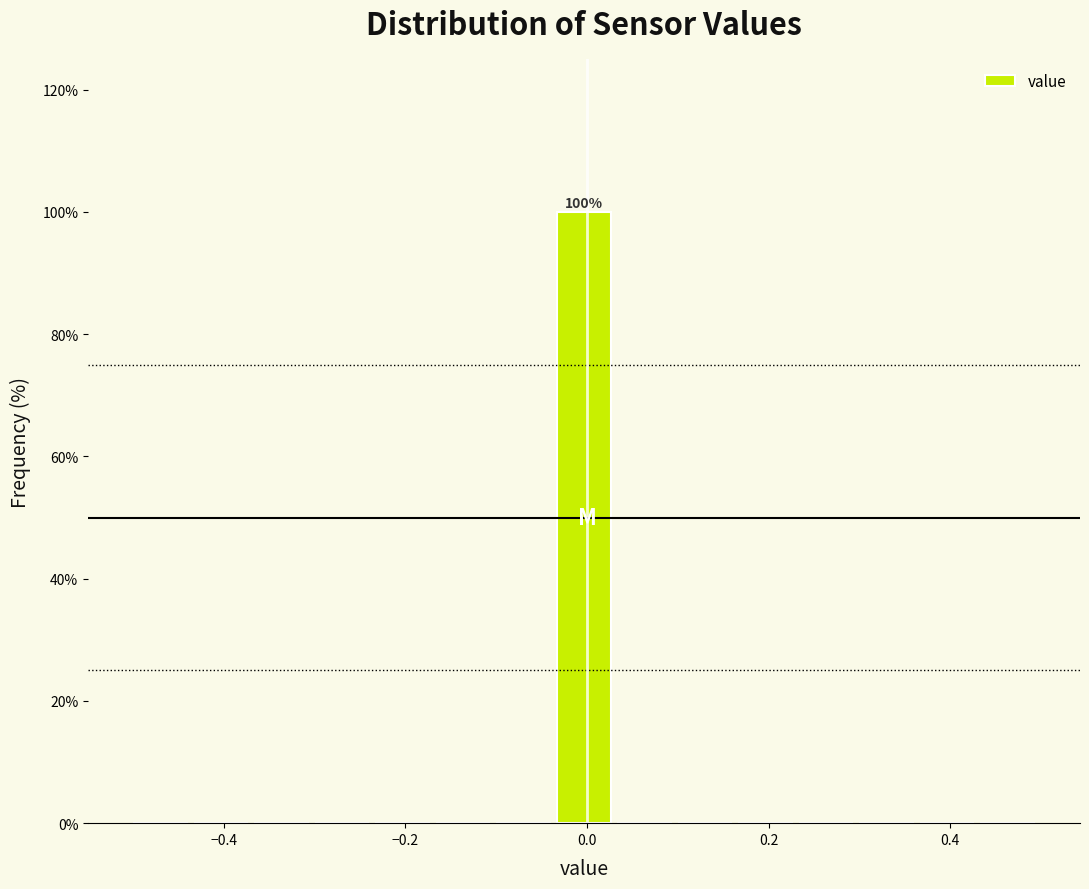

Around what value on the x-axis is the tallest bar? Give the approximate position of its centre, as read against the axis.

0.00